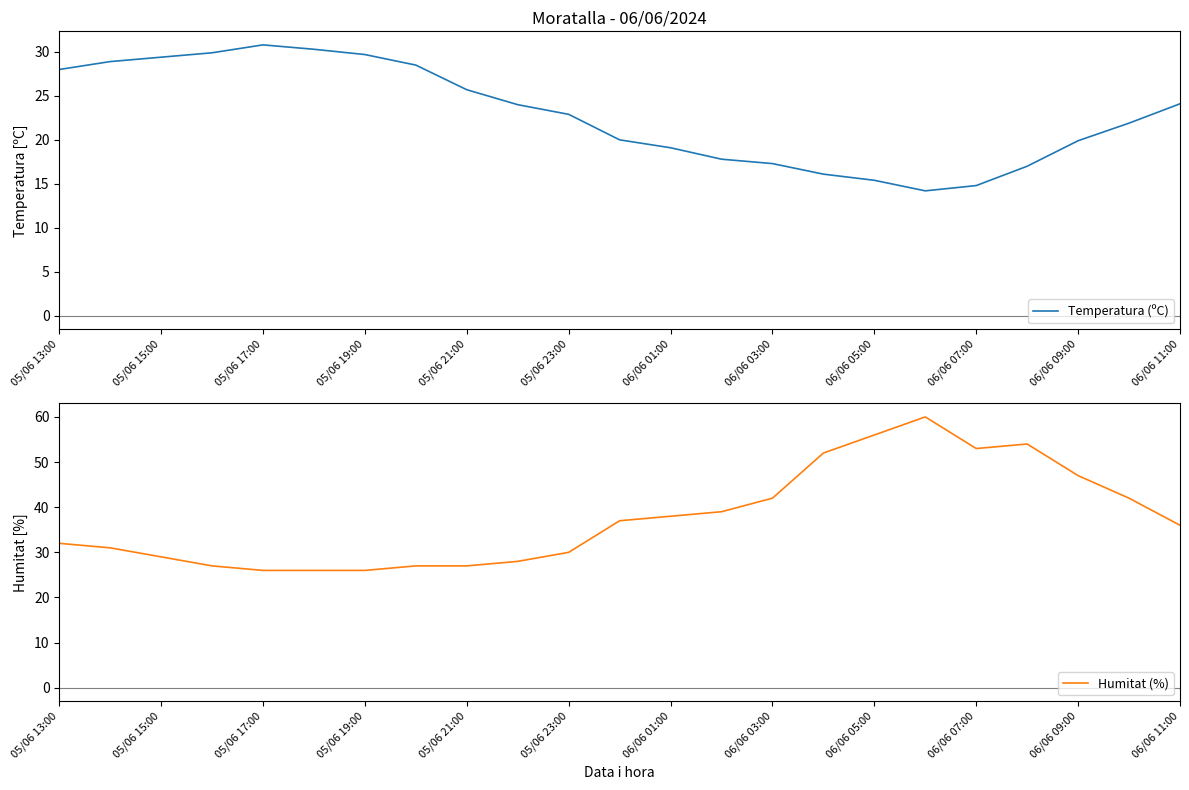

Does the chart have visible grid lines?

No